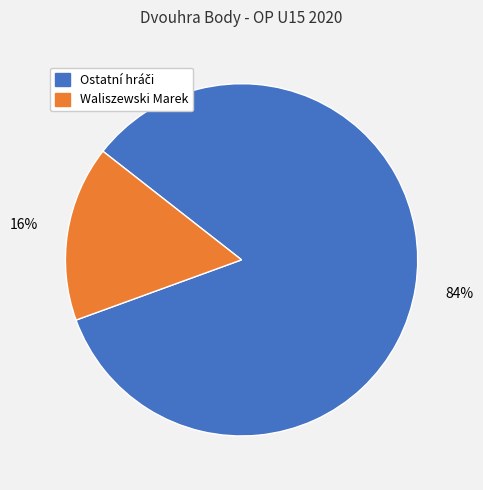

To the nearest percent, what is the difference between the largest and smallest slice percentages?

68%